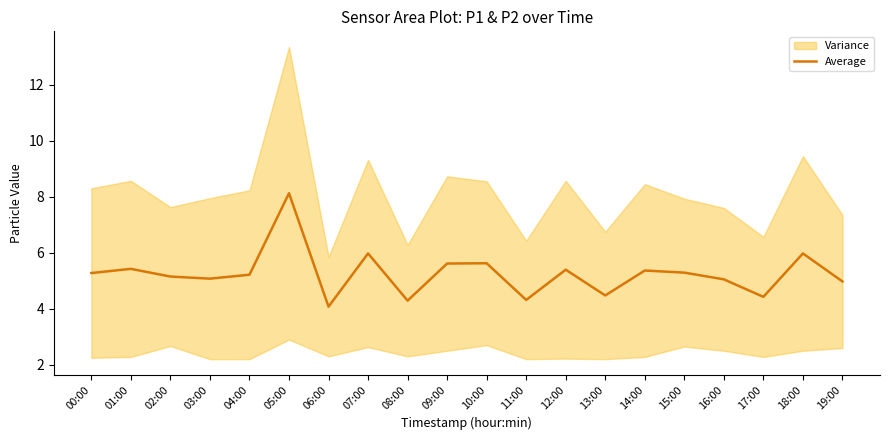

What is the difference between the second highest and minimum values?

1.9